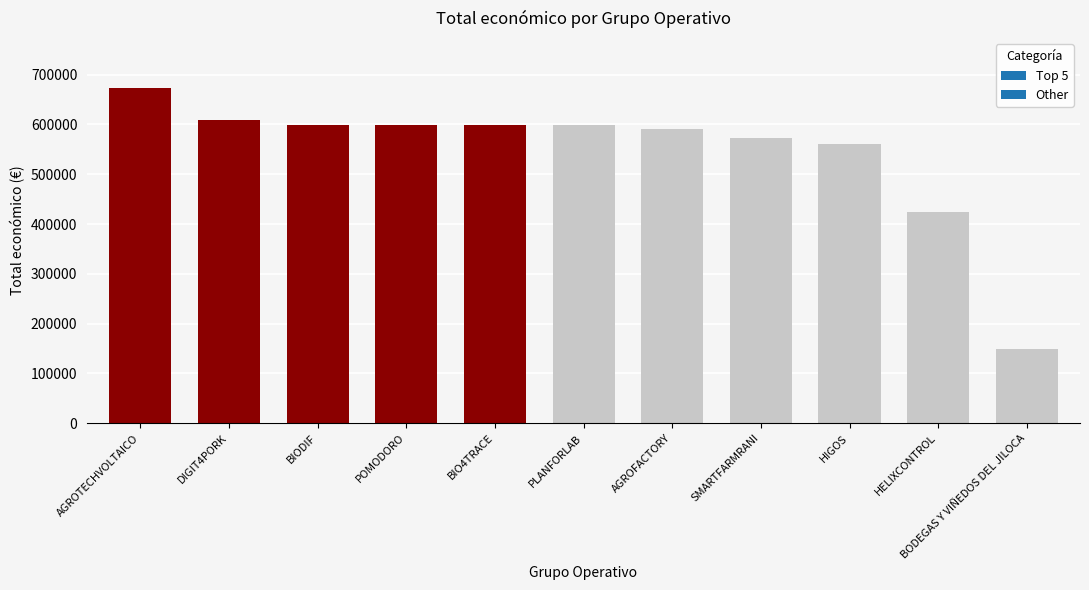

Count the number of categories in the chart.

11